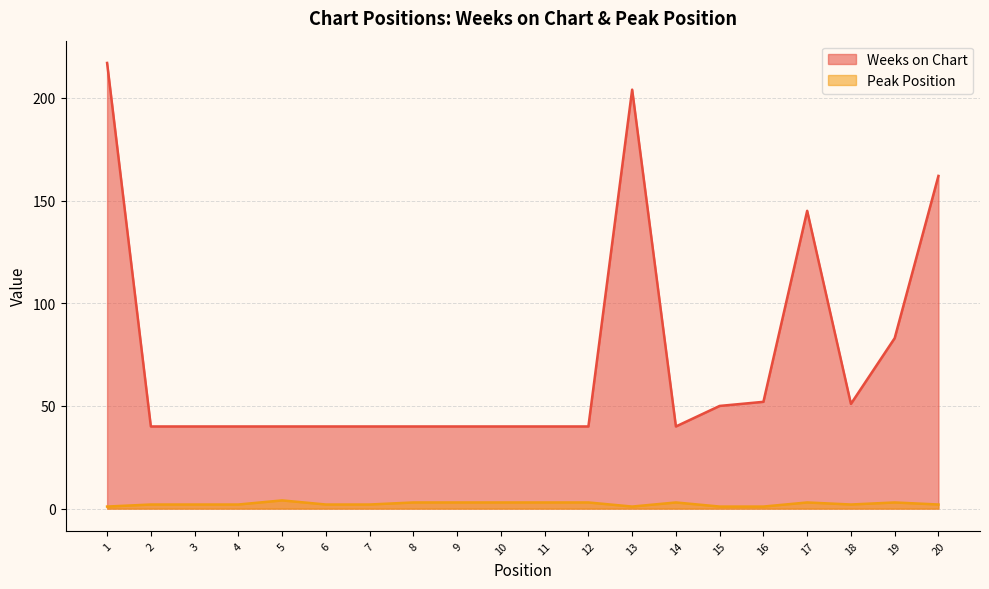

At which category is the sum across all series the highest?

1